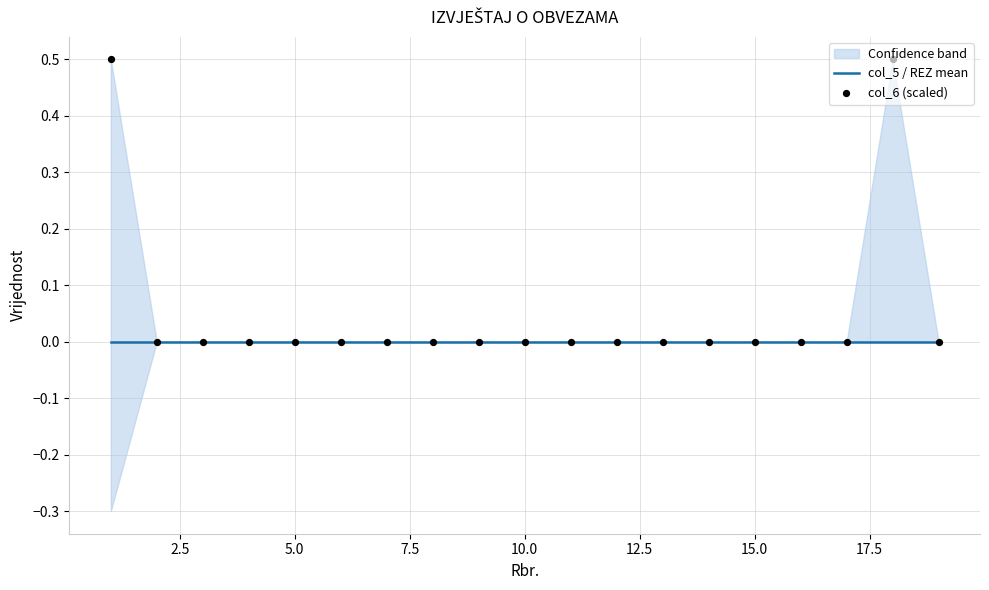

Which series reaches the minimum Y coordinate?

col_5 / REZ mean